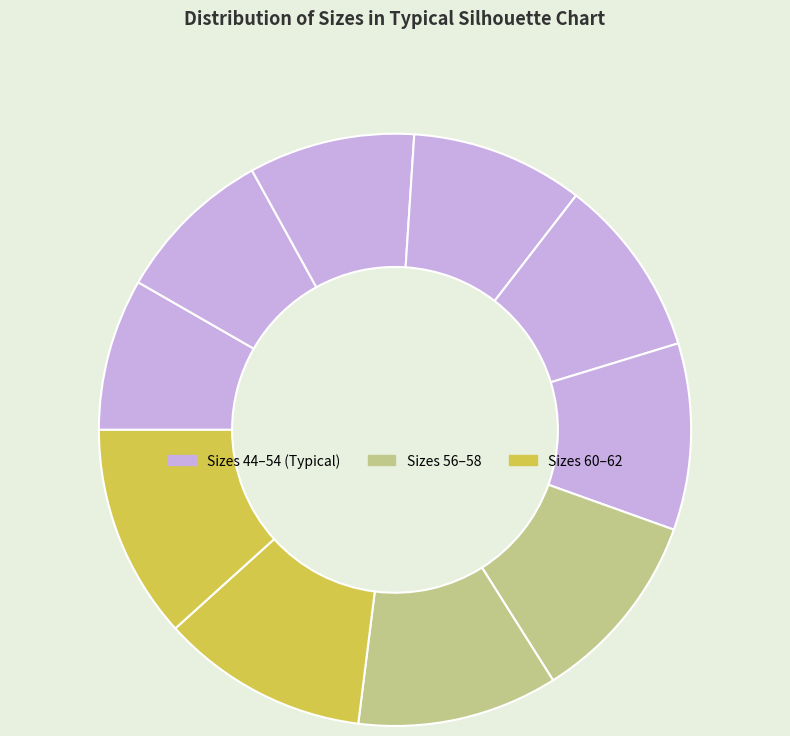

Rank the categories by value from highest to lowest.

Size 62, Size 60, Size 58, Size 56, Size 54, Size 52, Size 50, Size 48, Size 46, Size 44